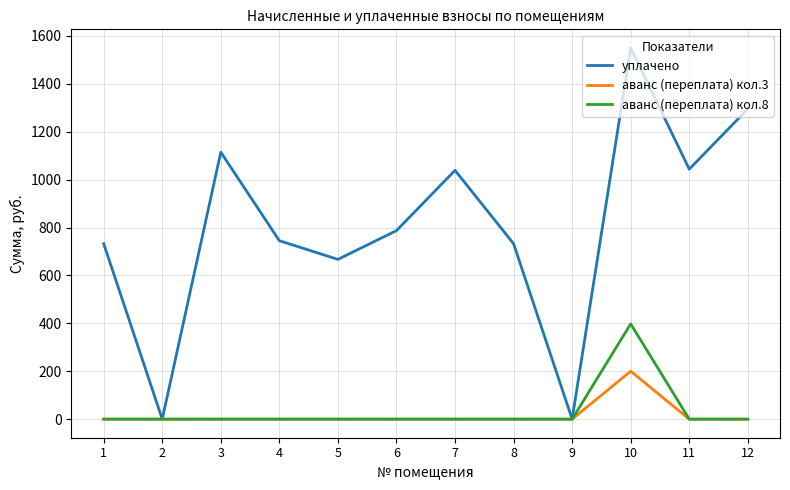

What is the total value across all series at 7?

1038.7